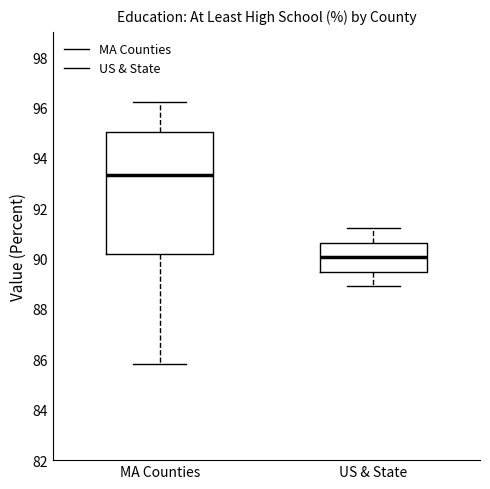

Reading left to right, transcribe this box plot: for each box, give where its median line is, the range the box spans, and where its two whiskers end, as read against the y-axis. The values are not printed on the chart, so give them approximately, as read against the axis.

MA Counties: median 93.4, box 90.2 to 95.0, whiskers 85.8 to 96.2
US & State: median 90.0, box 89.4 to 90.6, whiskers 89.0 to 91.2